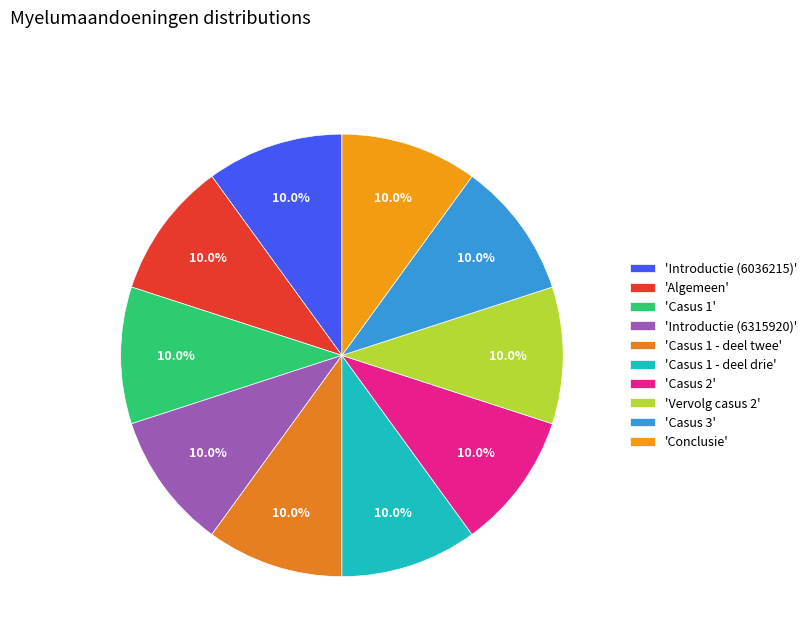

Count the number of slices in the pie.

10